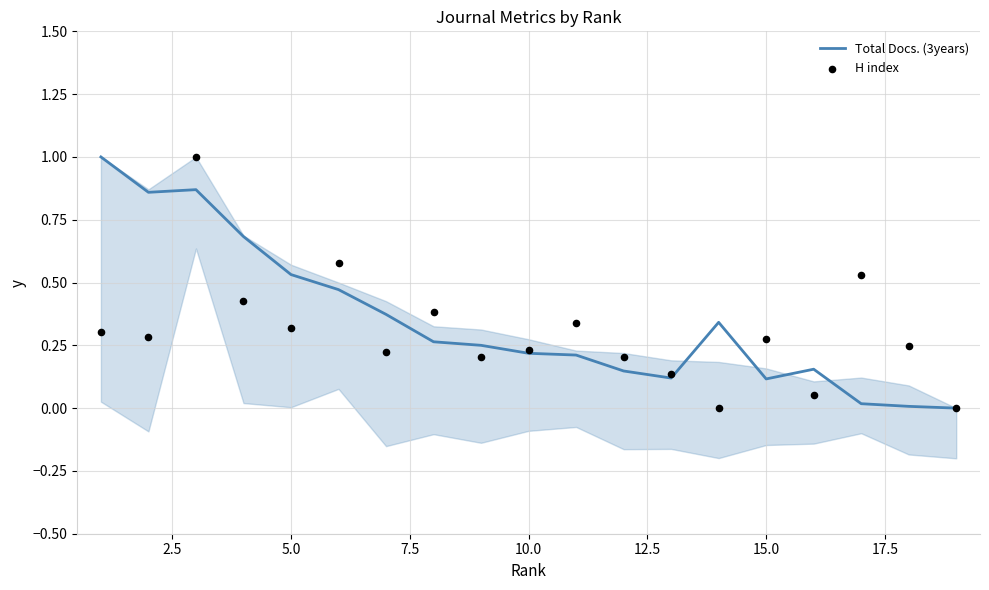

What are all the series names shown in the legend?

Total Docs. (3years), H index